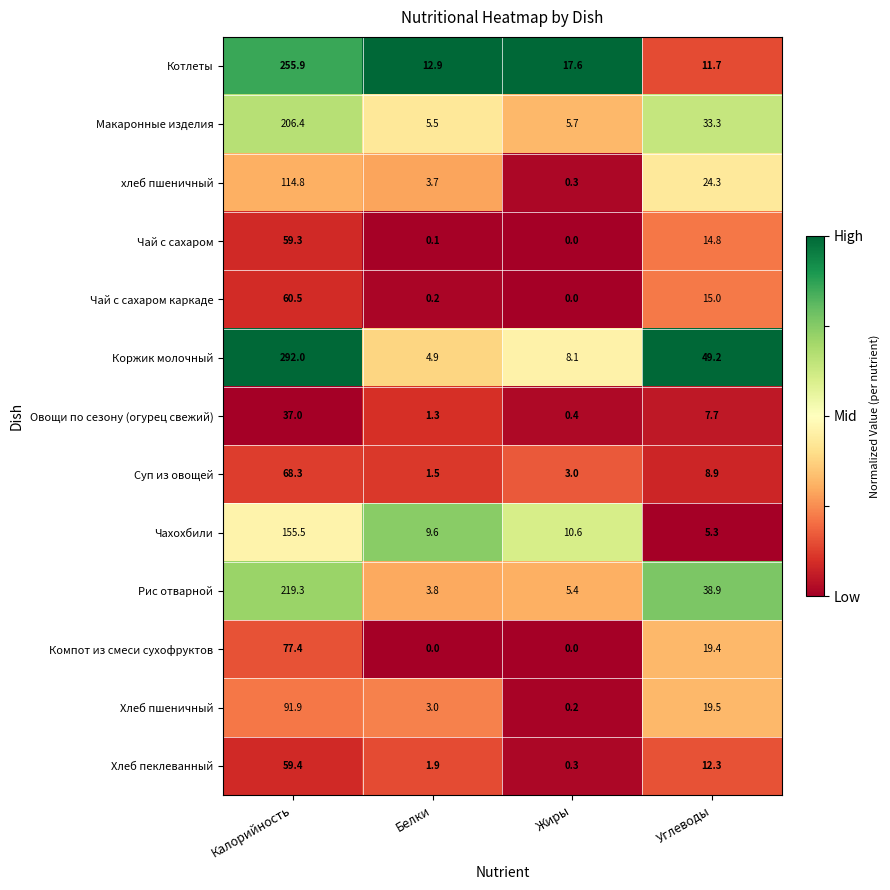

The value of хлеб пшеничный at Калорийность is 114.8. True or false?

True